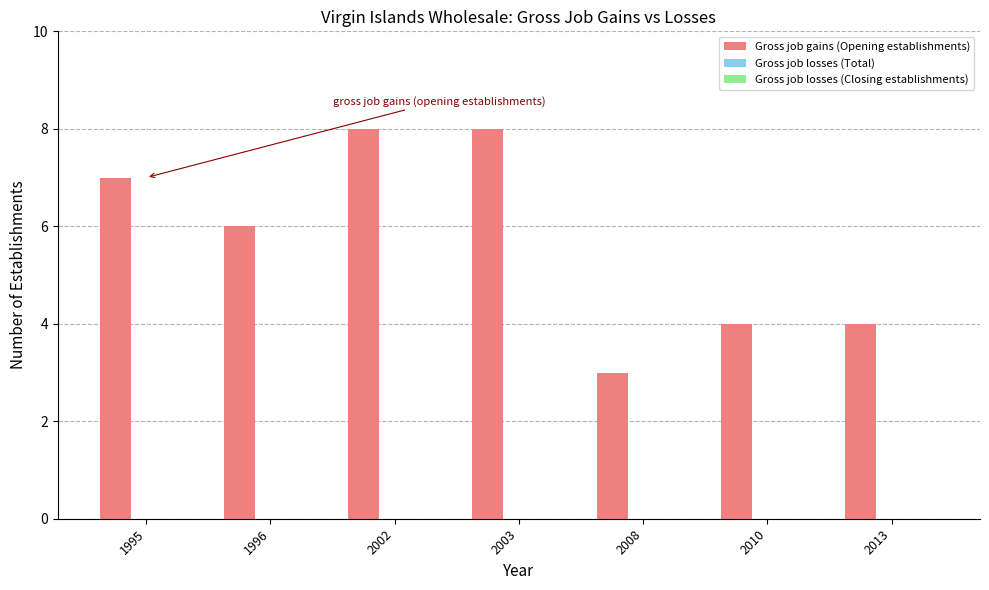

The chart shows a value of 8 at 2003. True or false?

True